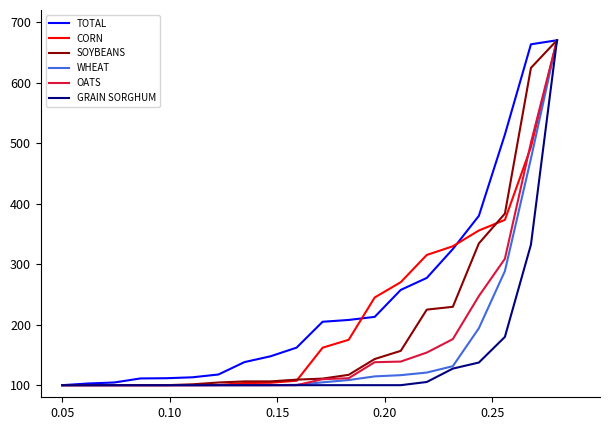

Count the number of data series in this chart.

6